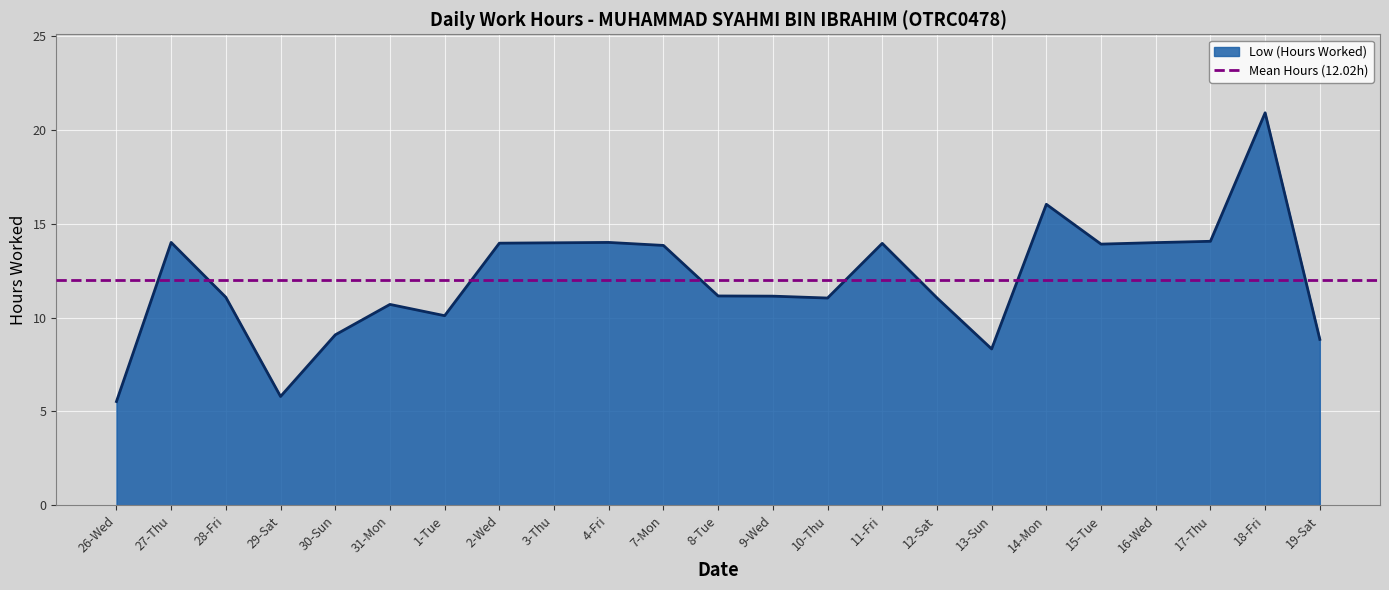

What is the difference between the values at 31-Mon and 10-Thu?

0.3